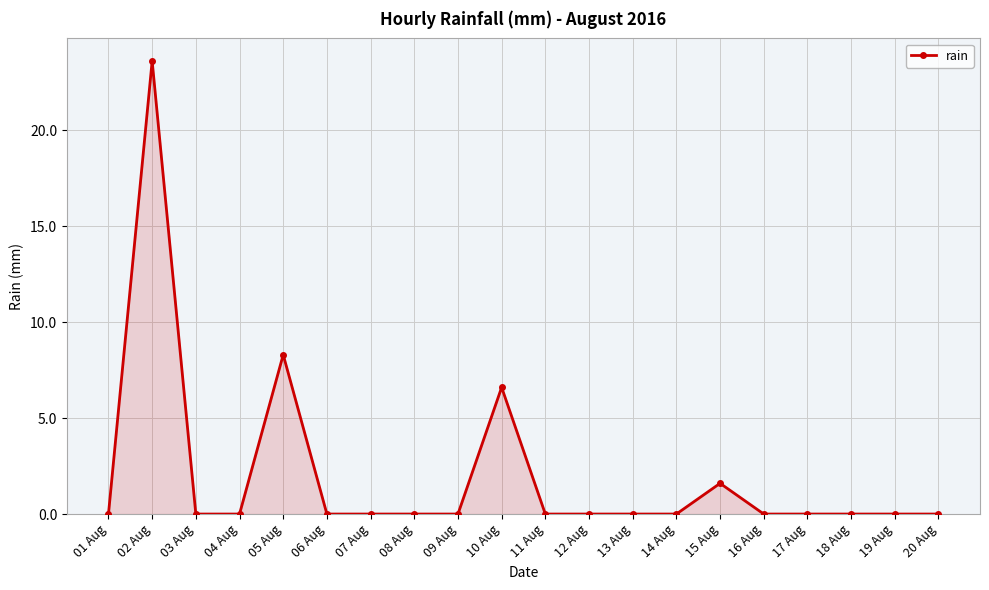

Count the number of categories in the chart.

20